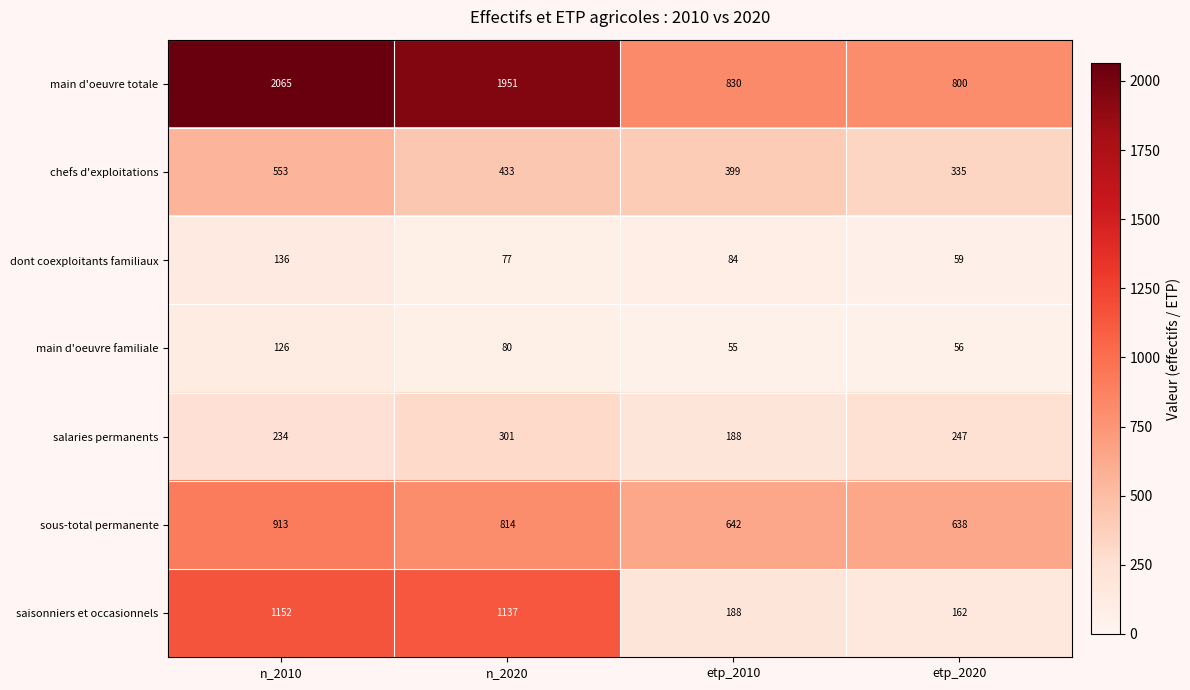

At which category is the sum across all series the highest?

n_2010